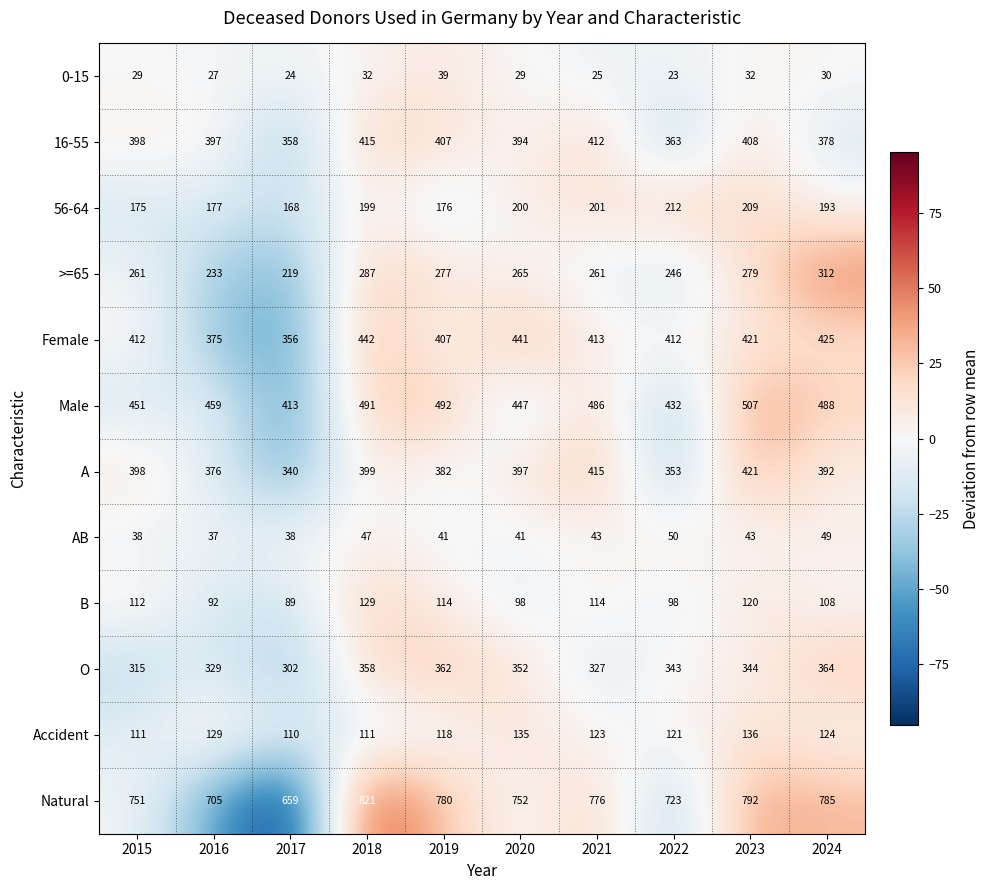

Which series has the largest range (max minus min)?

Natural